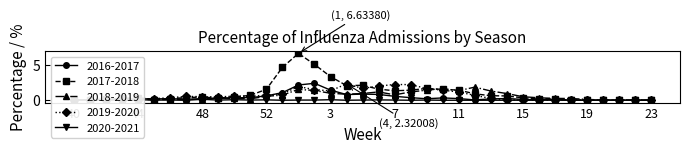

Reading left to right, transcribe all the data shown in this chart.

2016-2017: 40=0.0	41=0.0	42=0.1	43=0.1	44=0.2	45=0.2	46=0.2	47=0.2	48=0.1	49=0.3	50=0.4	51=0.4	52=0.6	53=1.1	1=2.2	2=2.4	3=1.4	4=0.8	5=0.9	6=0.8	7=0.6	8=0.4	9=0.2	10=0.3	11=0.2	12=0.0	13=0.2	14=0.2	15=0.1	16=0.1	17=0.1	18=0.0	19=0.0	20=0.0	21=0.0	22=0.0	23=0.0
2017-2018: 40=0.0	41=0.1	42=0.1	43=0.3	44=0.4	45=0.1	46=0.2	47=0.4	48=0.5	49=0.3	50=0.5	51=0.7	52=1.6	53=4.7	1=6.6	2=5.1	3=3.3	4=2.1	5=2.1	6=1.6	7=1.3	8=1.4	9=1.7	10=1.5	11=1.4	12=0.9	13=0.6	14=0.6	15=0.3	16=0.2	17=0.2	18=0.0	19=0.0	20=0.0	21=0.0	22=0.0	23=0.0
2018-2019: 40=0.1	41=0.1	42=0.1	43=0.1	44=0.1	45=0.1	46=0.1	47=0.1	48=0.2	49=0.3	50=0.3	51=0.2	52=0.6	53=0.7	1=1.5	2=1.4	3=1.0	4=0.9	5=1.0	6=1.2	7=0.8	8=1.2	9=1.4	10=1.6	11=1.4	12=1.9	13=1.3	14=0.9	15=0.5	16=0.3	17=0.3	18=0.2	19=0.1	20=0.0	21=0.0	22=0.0	23=0.0
2019-2020: 40=0.0	41=0.1	42=0.1	43=0.0	44=0.1	45=0.2	46=0.4	47=0.5	48=0.5	49=0.5	50=0.6	51=0.6	52=0.7	53=0.9	1=1.9	2=1.5	3=1.3	4=2.3	5=1.7	6=2.0	7=2.2	8=2.2	9=1.7	10=1.4	11=1.2	12=0.7	13=0.3	14=0.1	15=0.0	16=0.0	17=0.0	18=0.1	19=0.0	20=0.0	21=0.0	22=0.0	23=0.0
2020-2021: 40=0.1	41=0.0	42=0.0	43=0.0	44=0.1	45=0.0	46=0.0	47=0.0	48=0.1	49=0.0	50=0.1	51=0.0	52=0.1	53=0.0	1=0.0	2=0.0	3=0.1	4=0.0	5=0.0	6=0.0	7=0.0	8=0.0	9=0.0	10=0.0	11=0.0	12=0.0	13=0.0	14=0.0	15=0.0	16=0.0	17=0.0	18=0.0	19=0.0	20=0.0	21=0.0	22=0.0	23=0.0